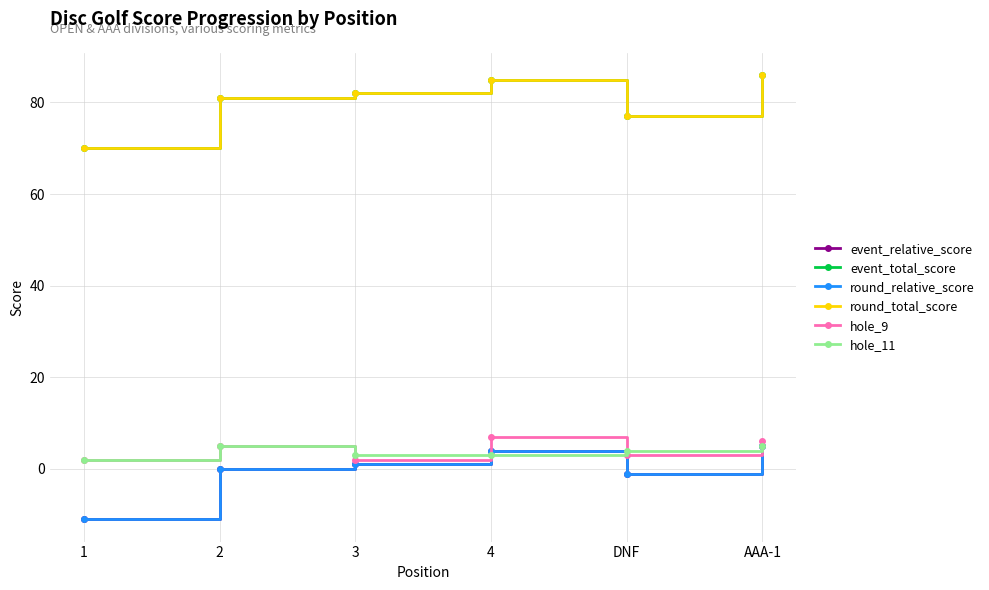

Where is event_total_score nearest to the value 78?

DNF